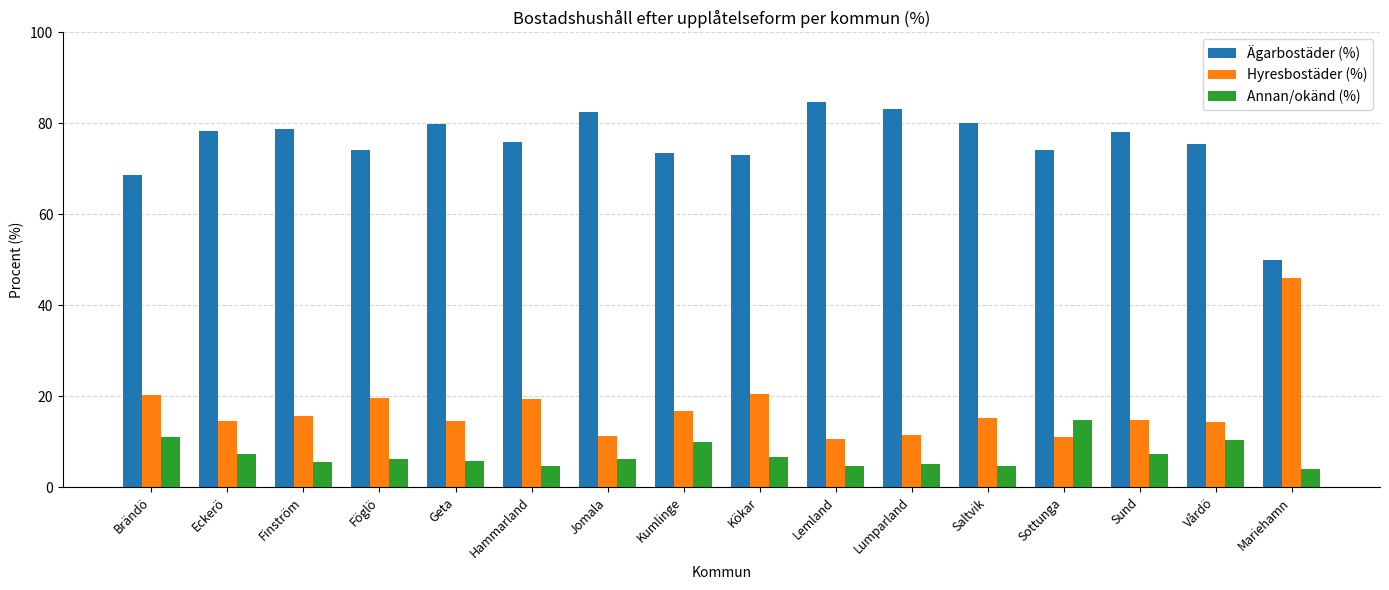

How many categories are shown in the chart?

16